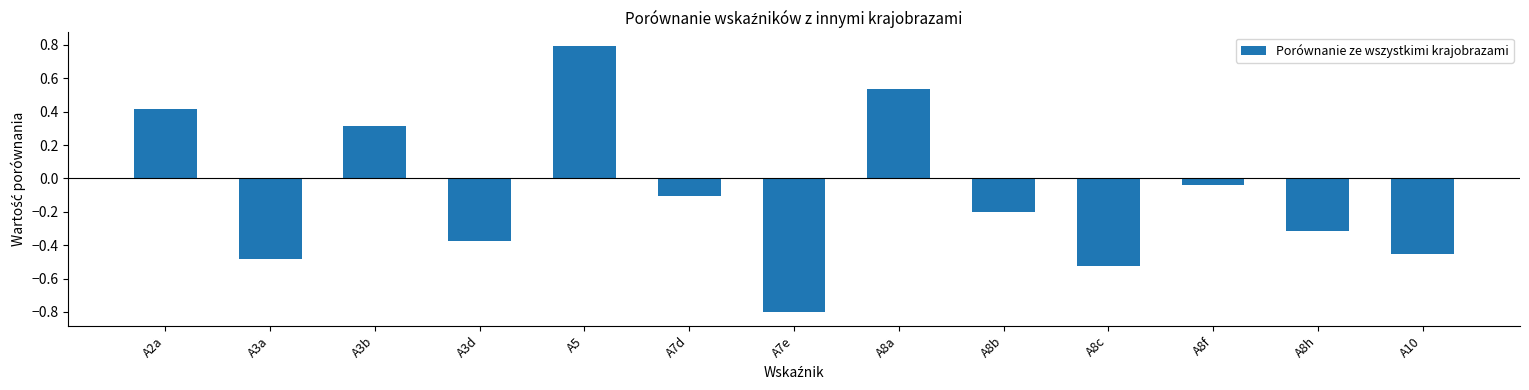

How many negative values are there?

9